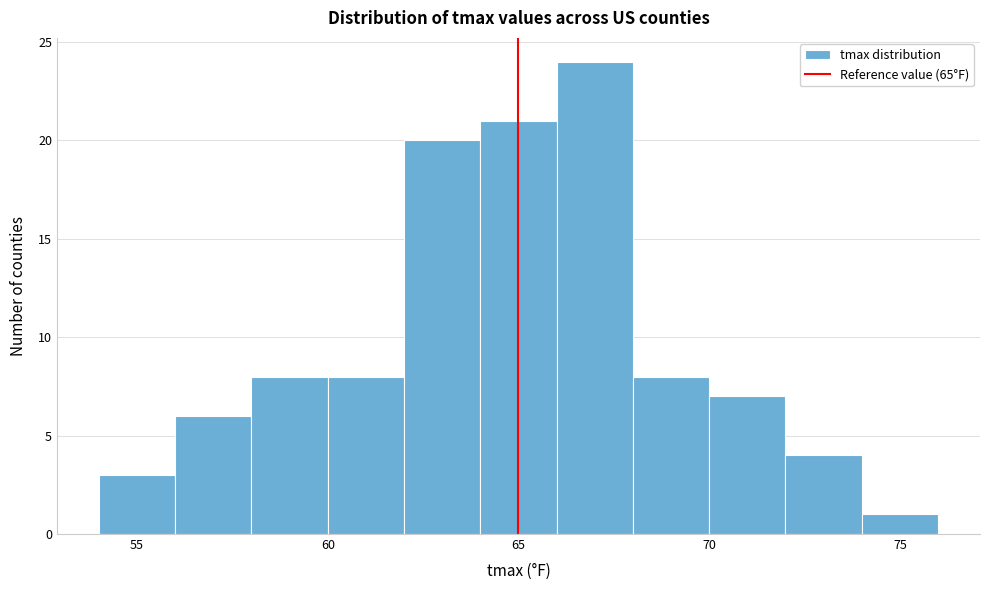

What is the height of the bar covering 64 to 66 on the x-axis? The values are not printed on the chart, so give them approximately, as read against the axis.

21